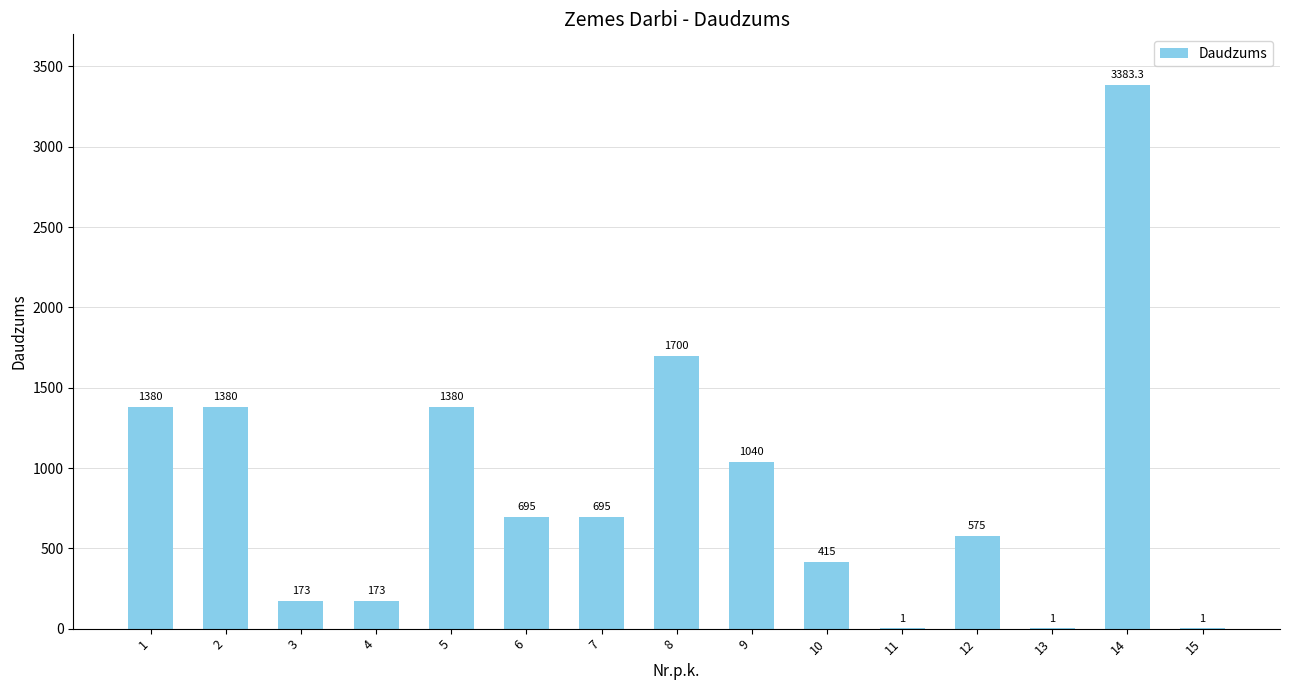

What is the change in value from 9 to 15?

-1039.0